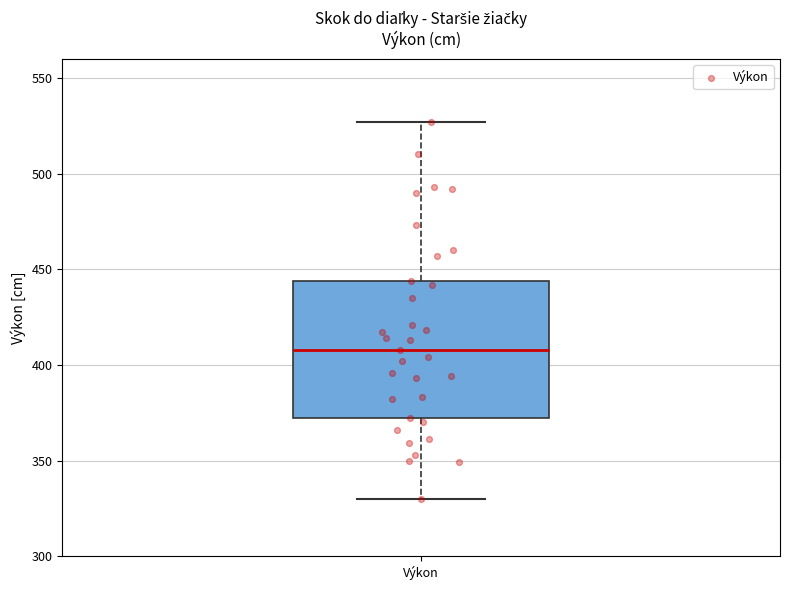

Transcribe this box plot: give where the median line is, the range the box spans, and where the two whiskers end, as read against the y-axis. The values are not printed on the chart, so give them approximately, as read against the axis.

median 410, box 370 to 445, whiskers 330 to 525